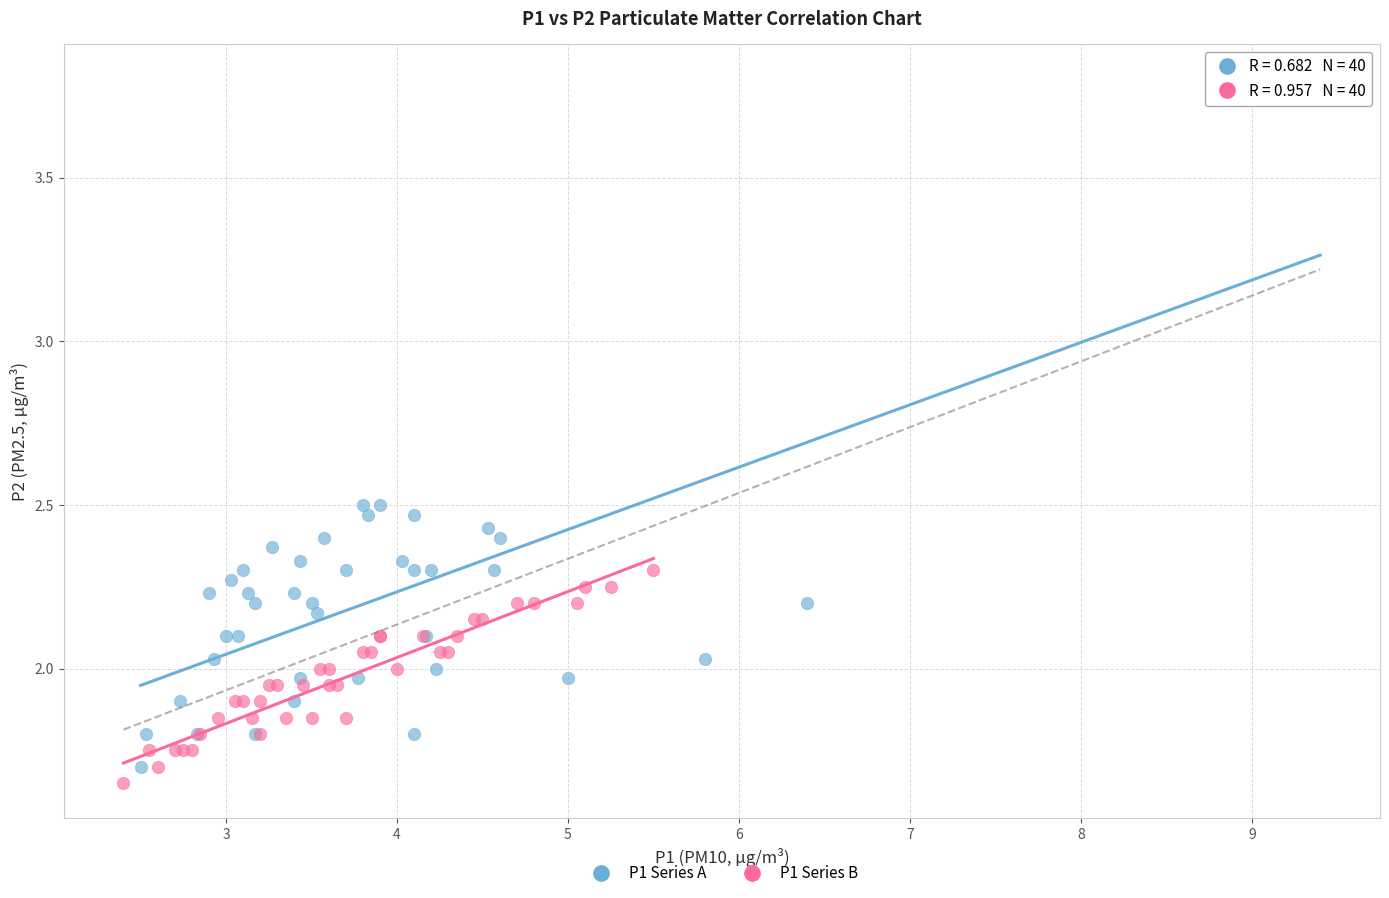

Which series has the largest Y range (max minus min)?

P1 Series A